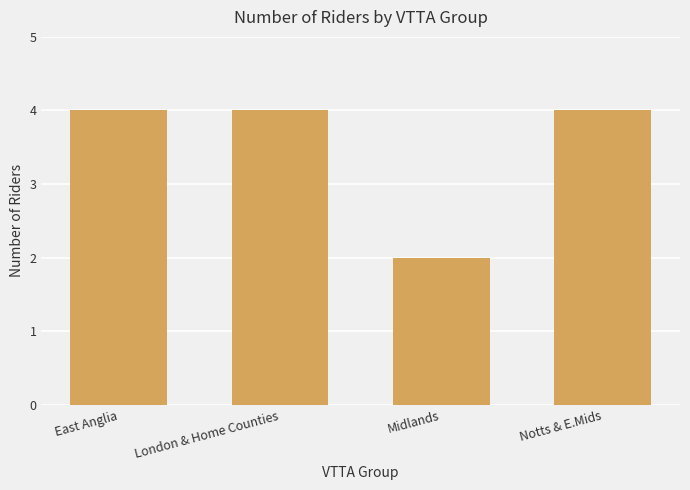

Read the value at Notts & E.Mids.

4